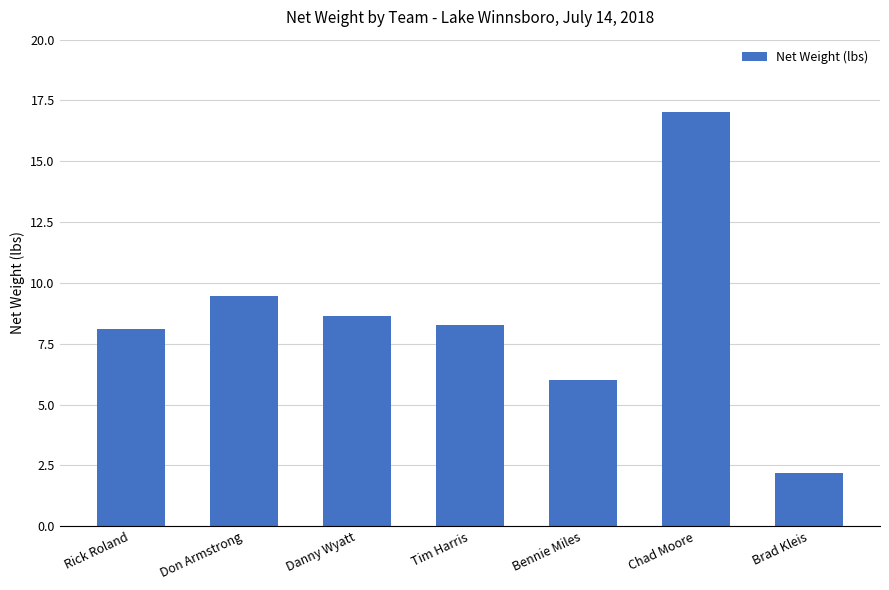

What is the approximate value at Rick Roland?

8.1